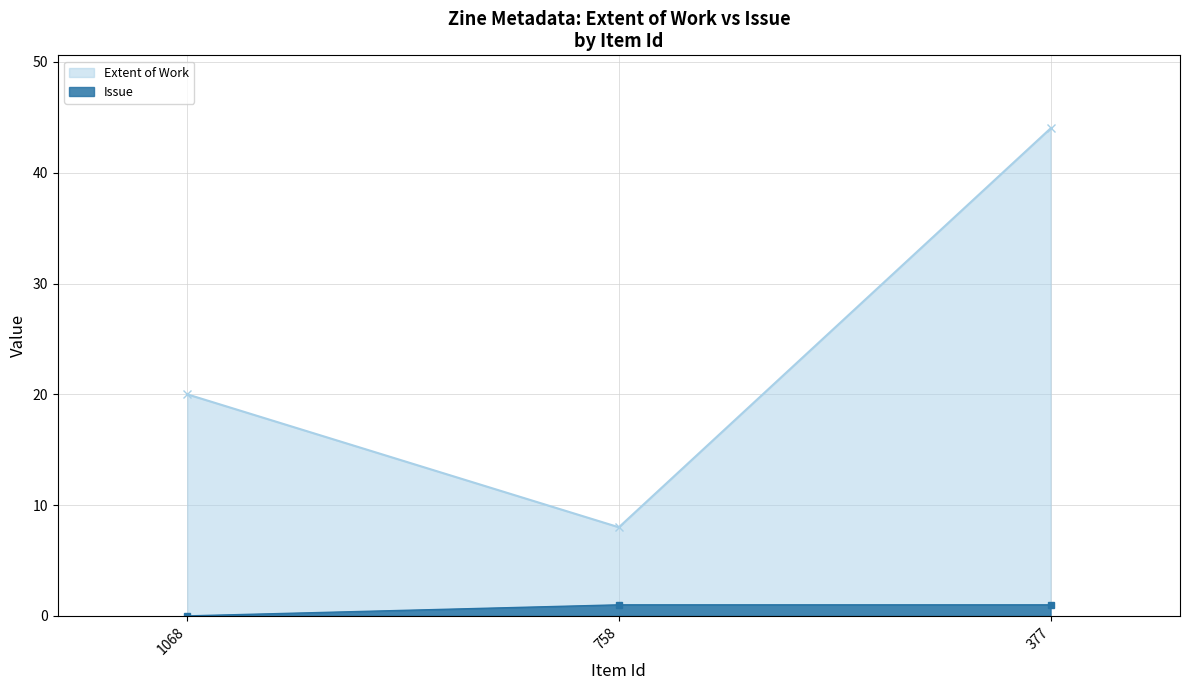

Reading left to right, what are all the values shown in this chart?

Extent of Work: 20	8	44
Issue: 0	1	1